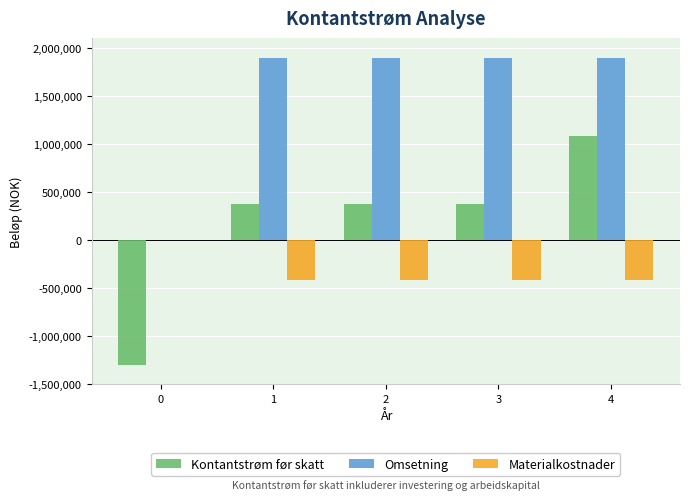

What is the greatest value displayed?

1890000.0